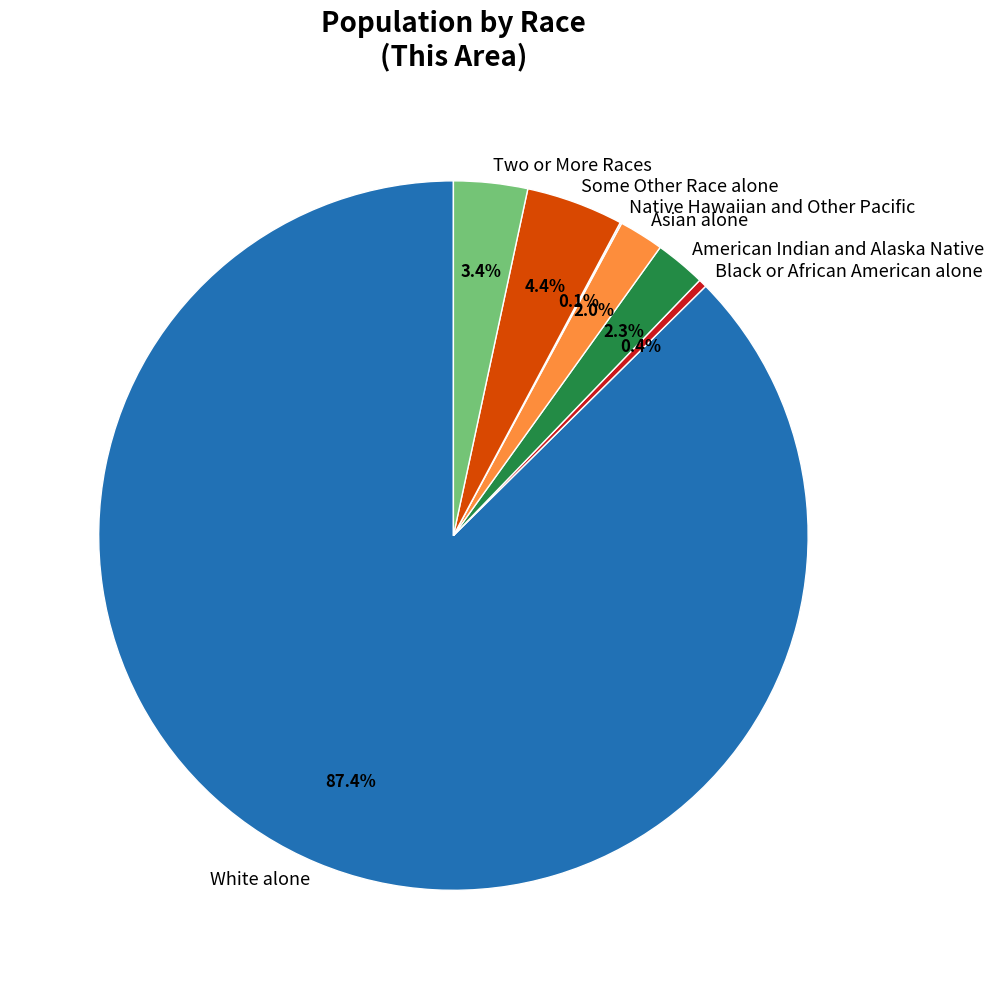

Is there a majority slice in this chart?

Yes